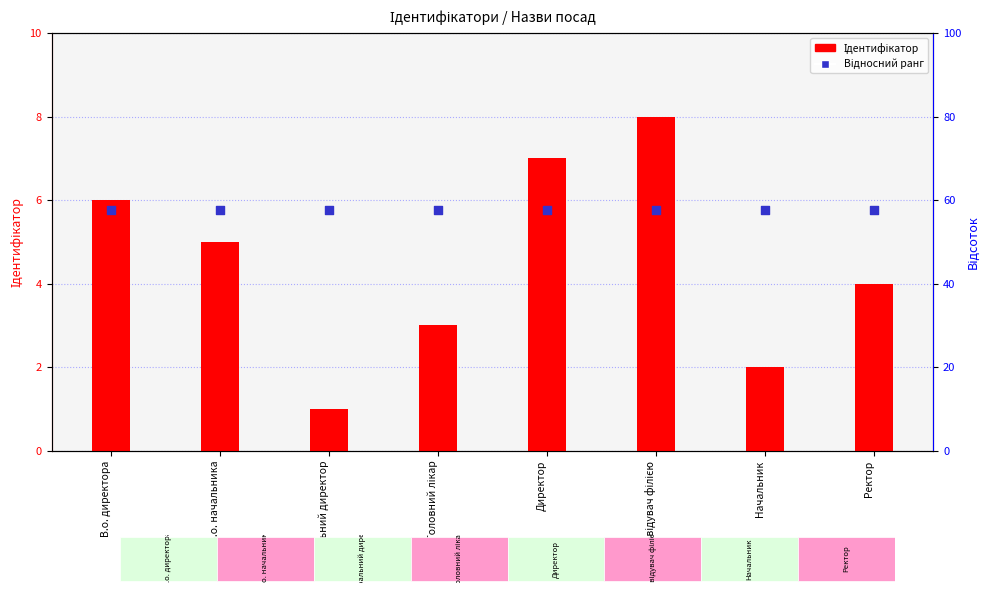

At how many categories does at least one series exceed 1?

8